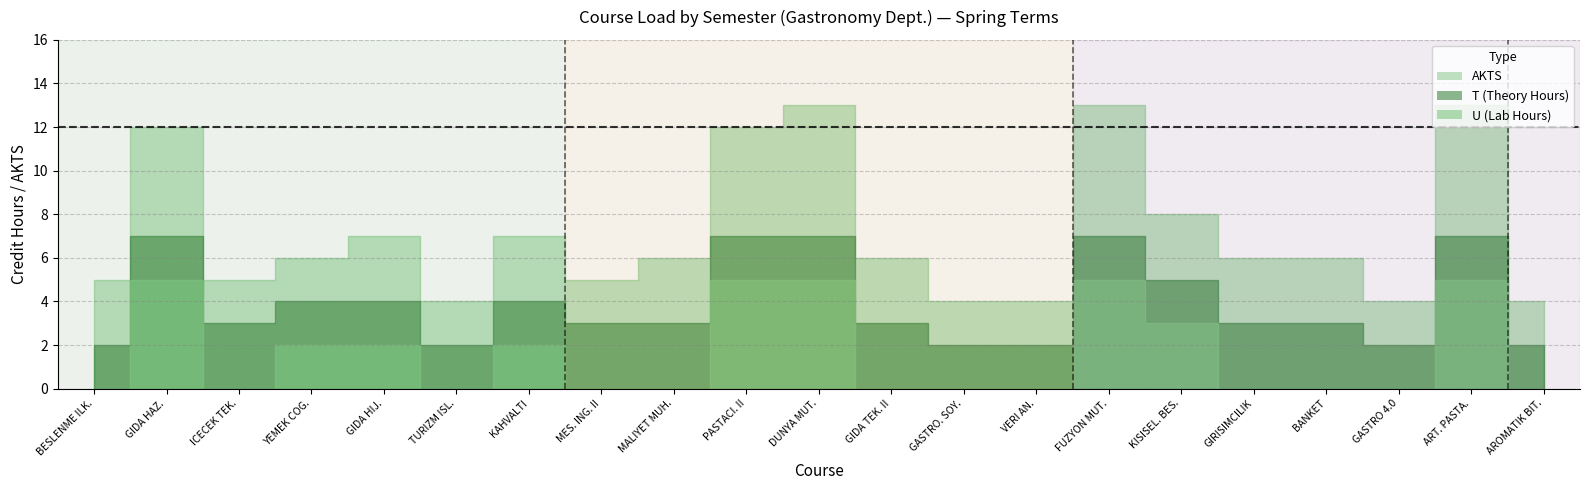

Count the U values in the range 0 to 3.

16